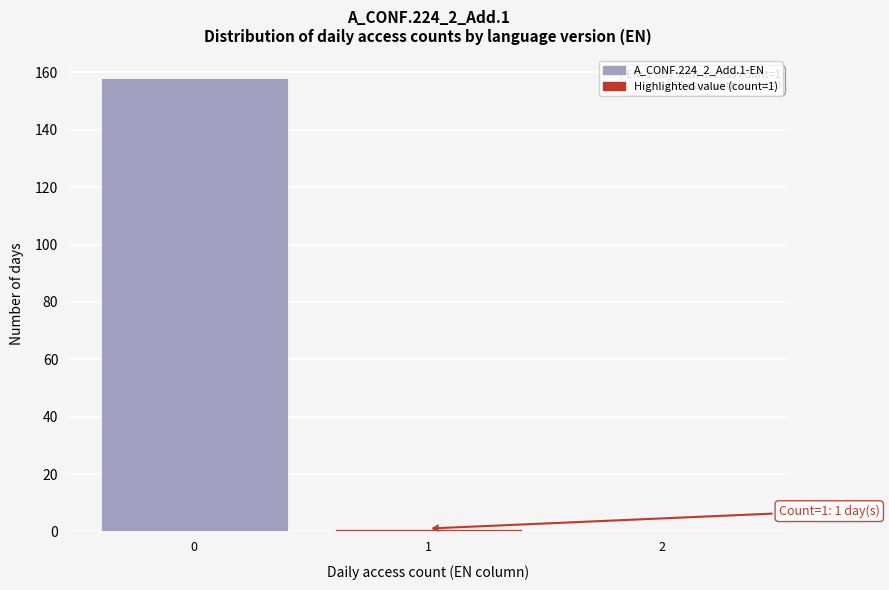

What is the greatest value displayed?

158